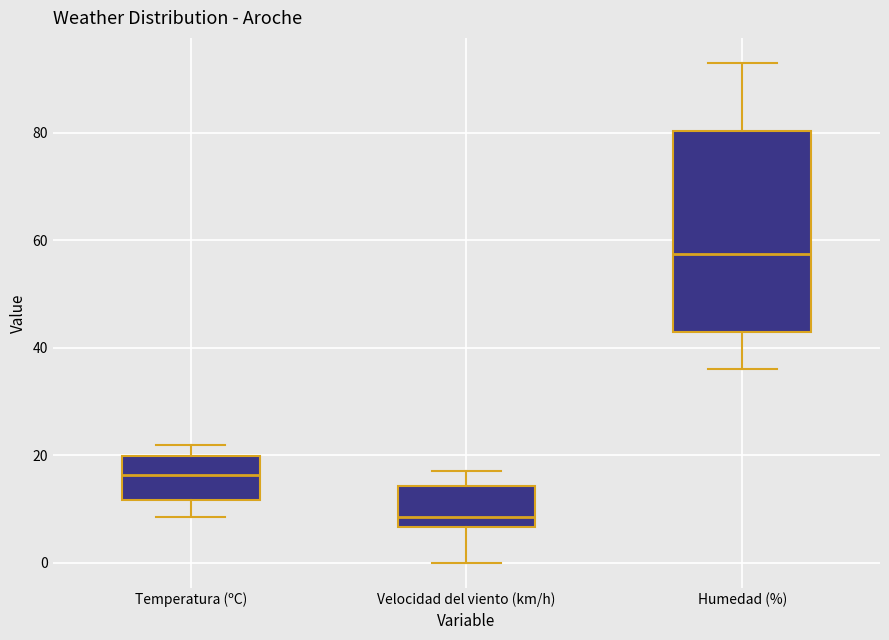

Which box is the tallest, from its lower edge to its upper edge?

Humedad (%)